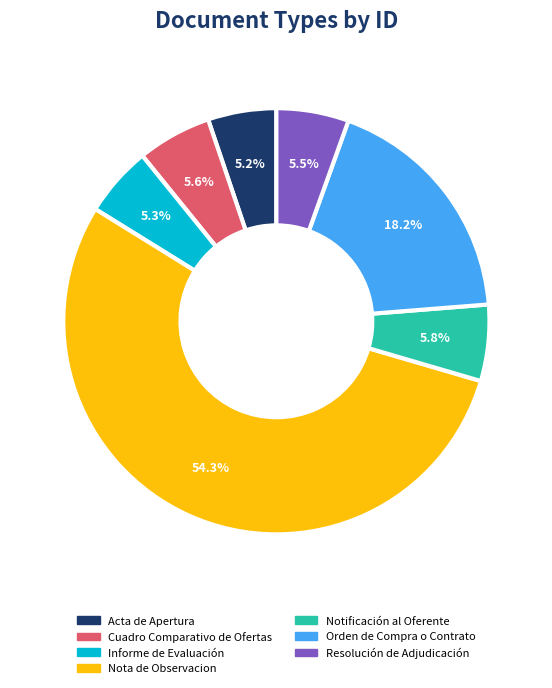

Which slice represents more than half of the pie?

Nota de Observacion